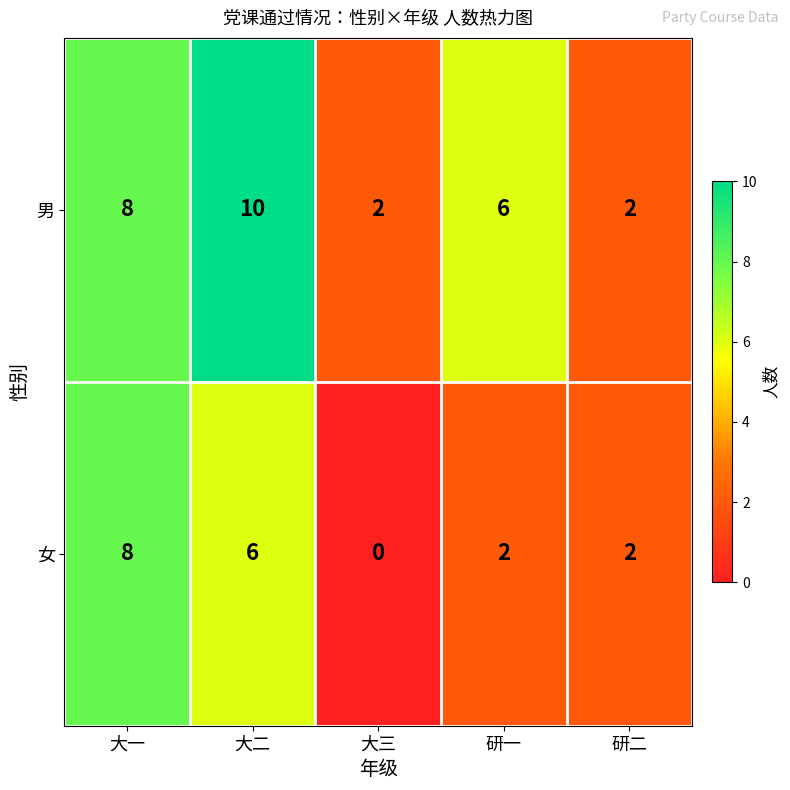

At which category does the chart reach its peak across all series?

大二